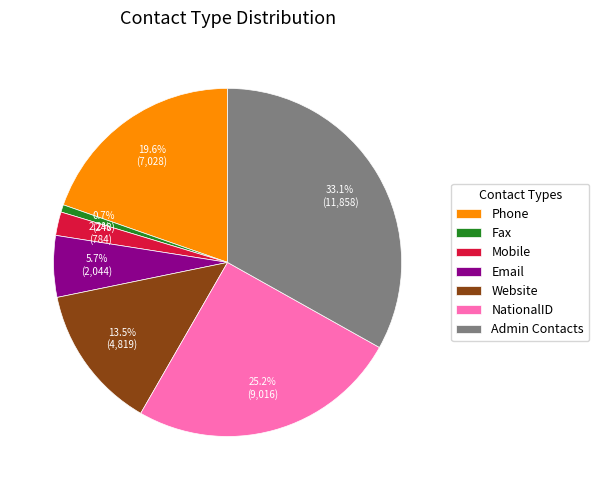

To the nearest percent, what portion does NationalID represent?

25%